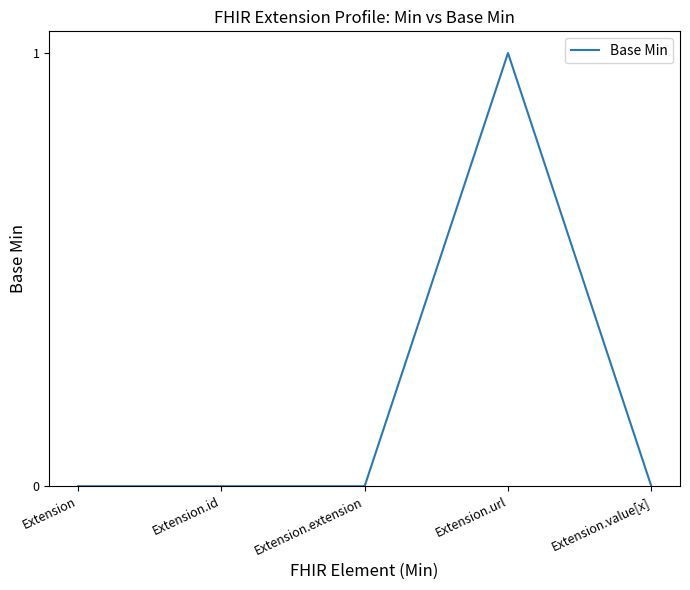

Is this an area chart (filled region under the line)?

No